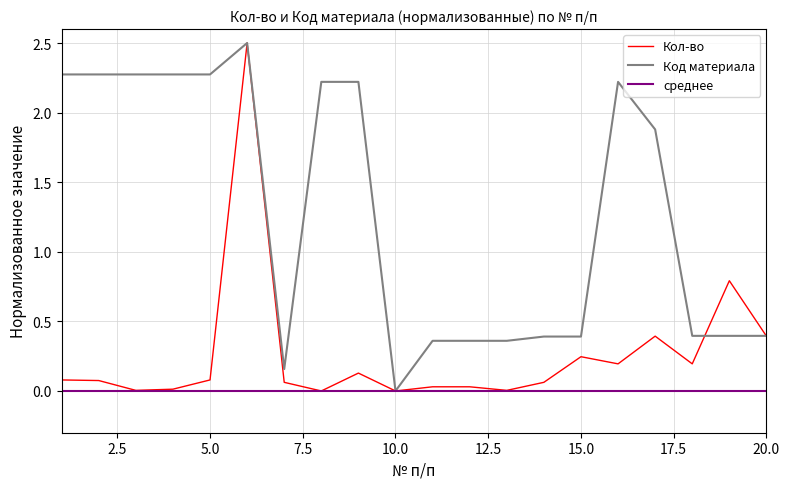

Rank the series by their average value, from lowest to highest.

среднее, Кол-во, Код материала